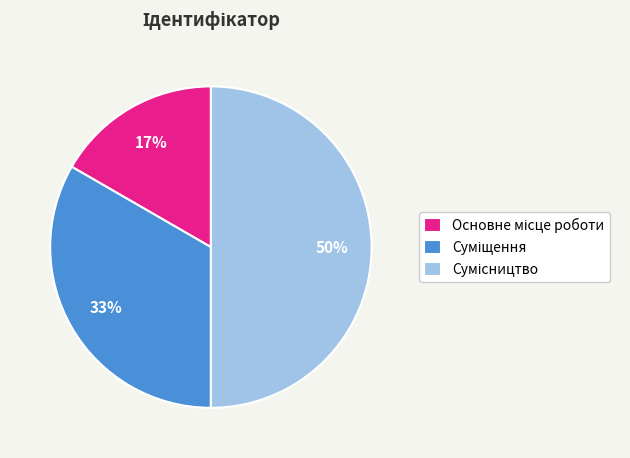

To the nearest percent, what is the average slice percentage?

33%